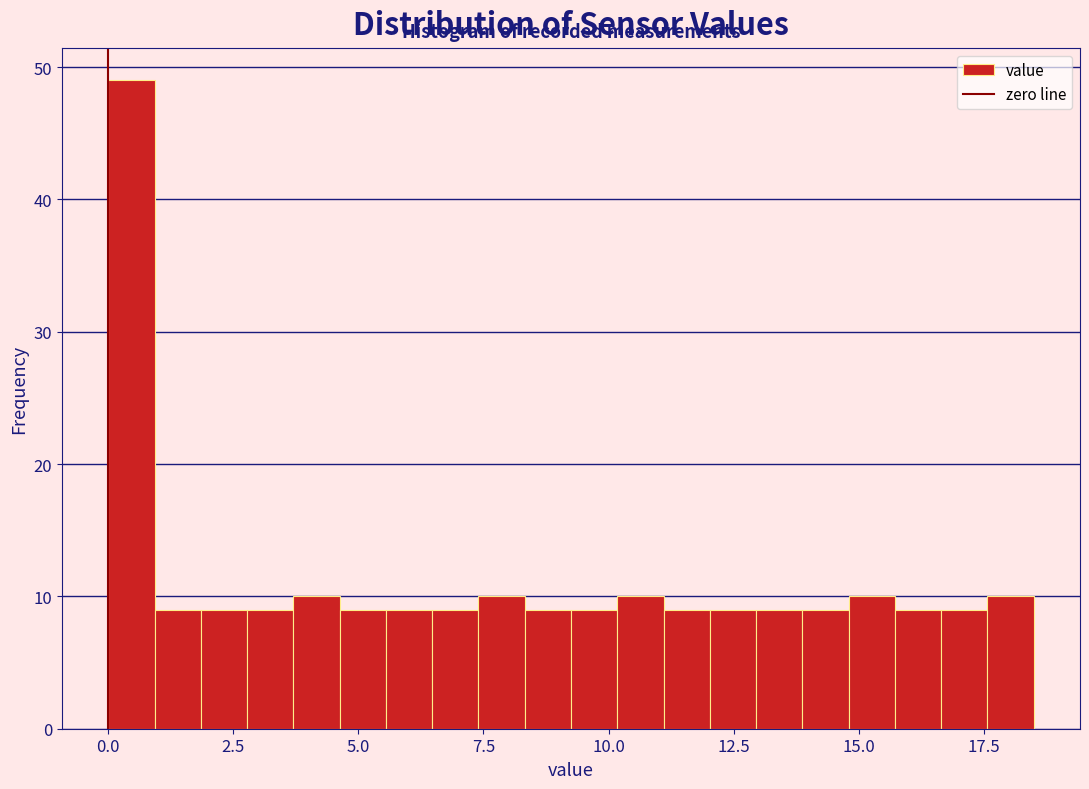

Around what value on the x-axis is the tallest bar? Give the approximate position of its centre, as read against the axis.

0.5